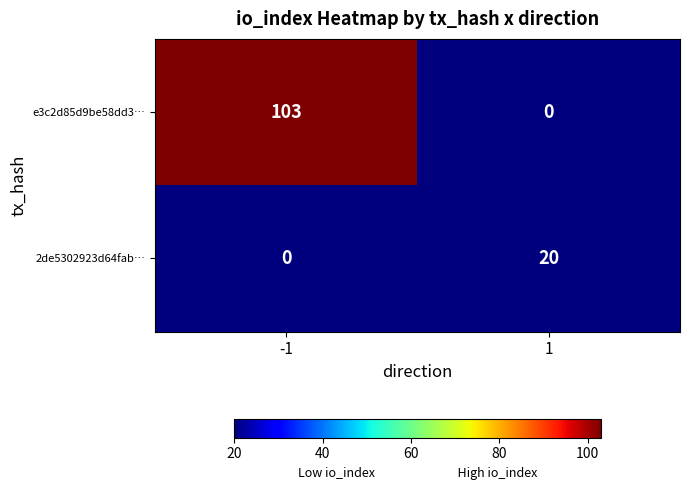

What value does the e3c2d85d9be58dd3… series have at -1, to the nearest 50?

100